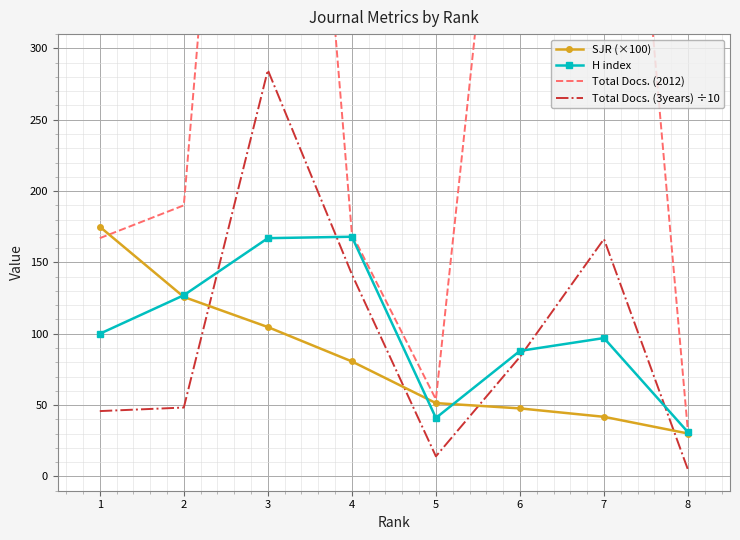

True or false: Total Docs. (2012) and H index cross at least once.

False